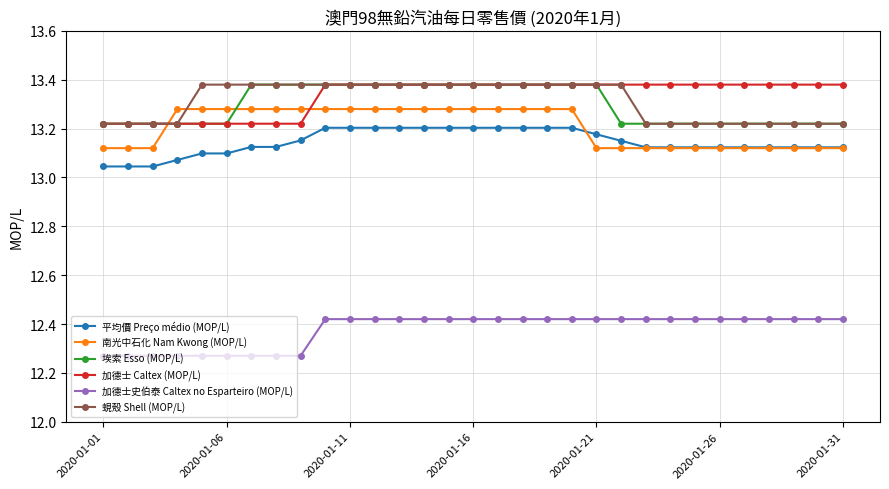

How many 平均價 Preço médio (MOP/L) values are between 13 and 14?

31